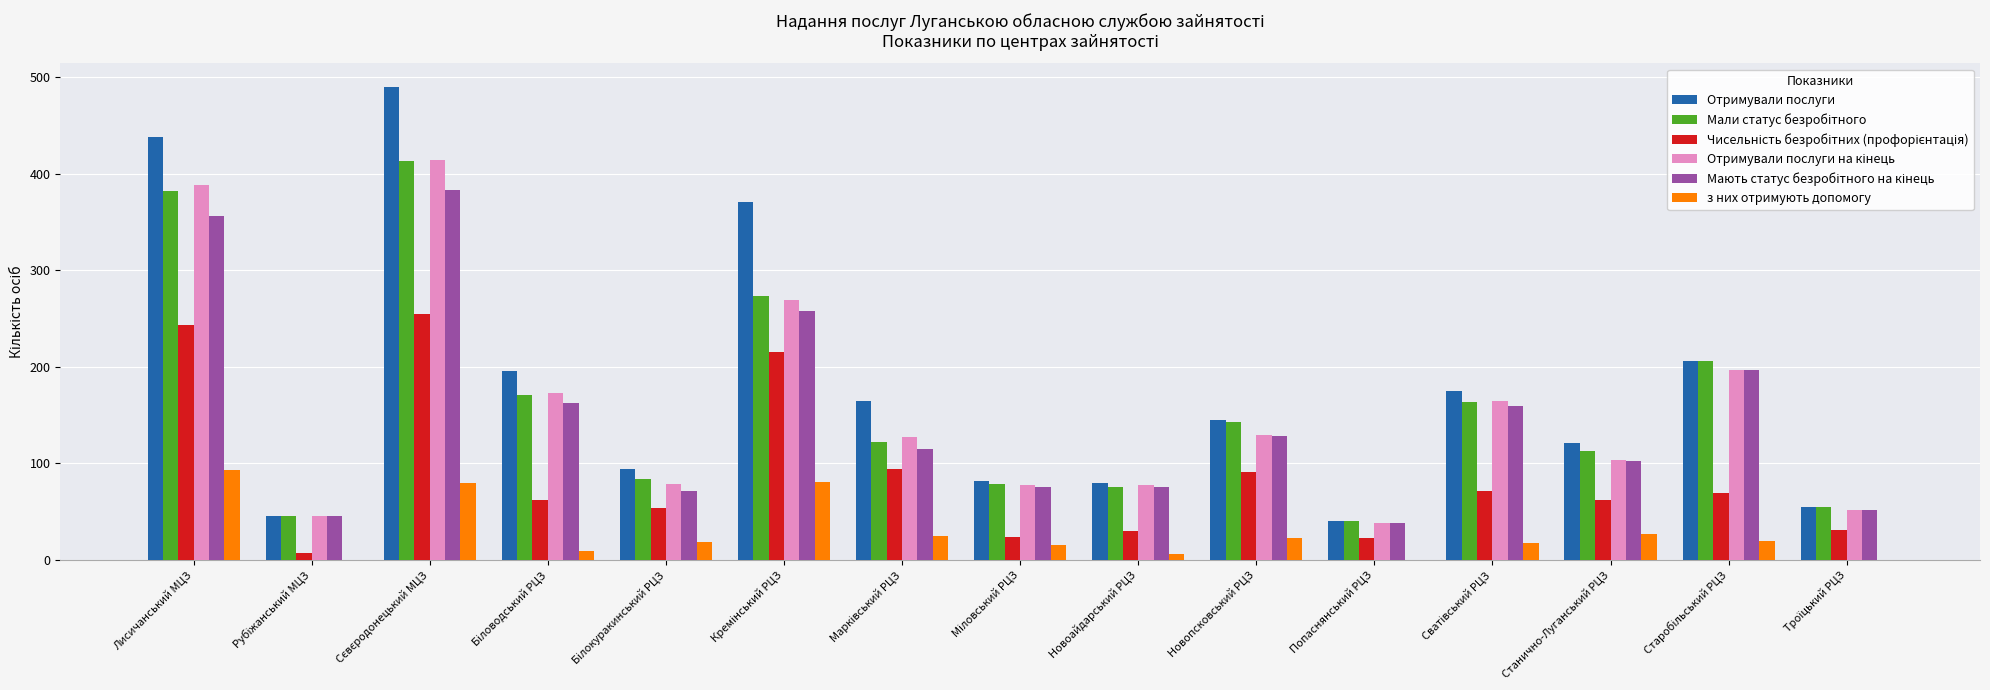

What is the sum of all з них отримують допомогу values?

416